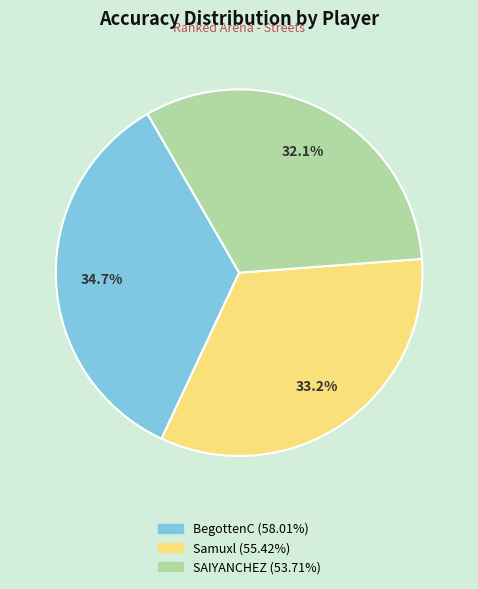

Which has a higher value, Samuxl or BegottenC?

BegottenC